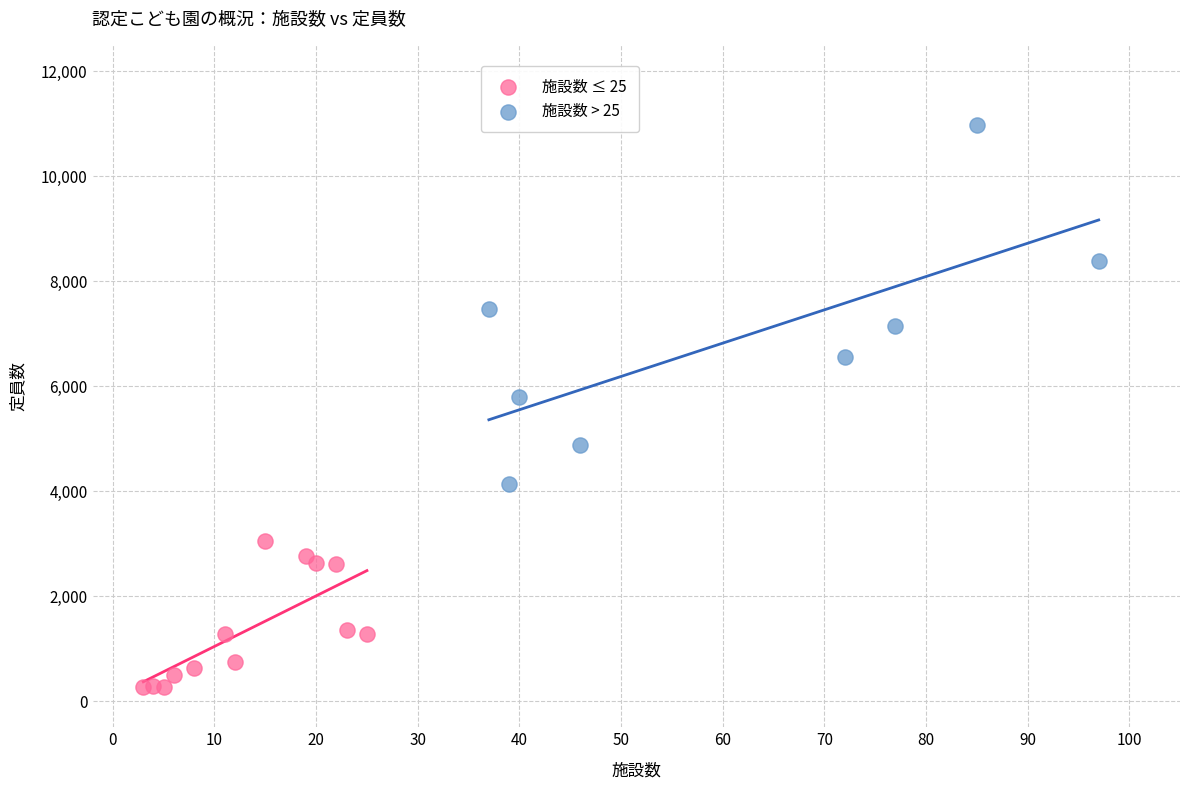

Which series has the widest spread of Y values?

施設数 > 25